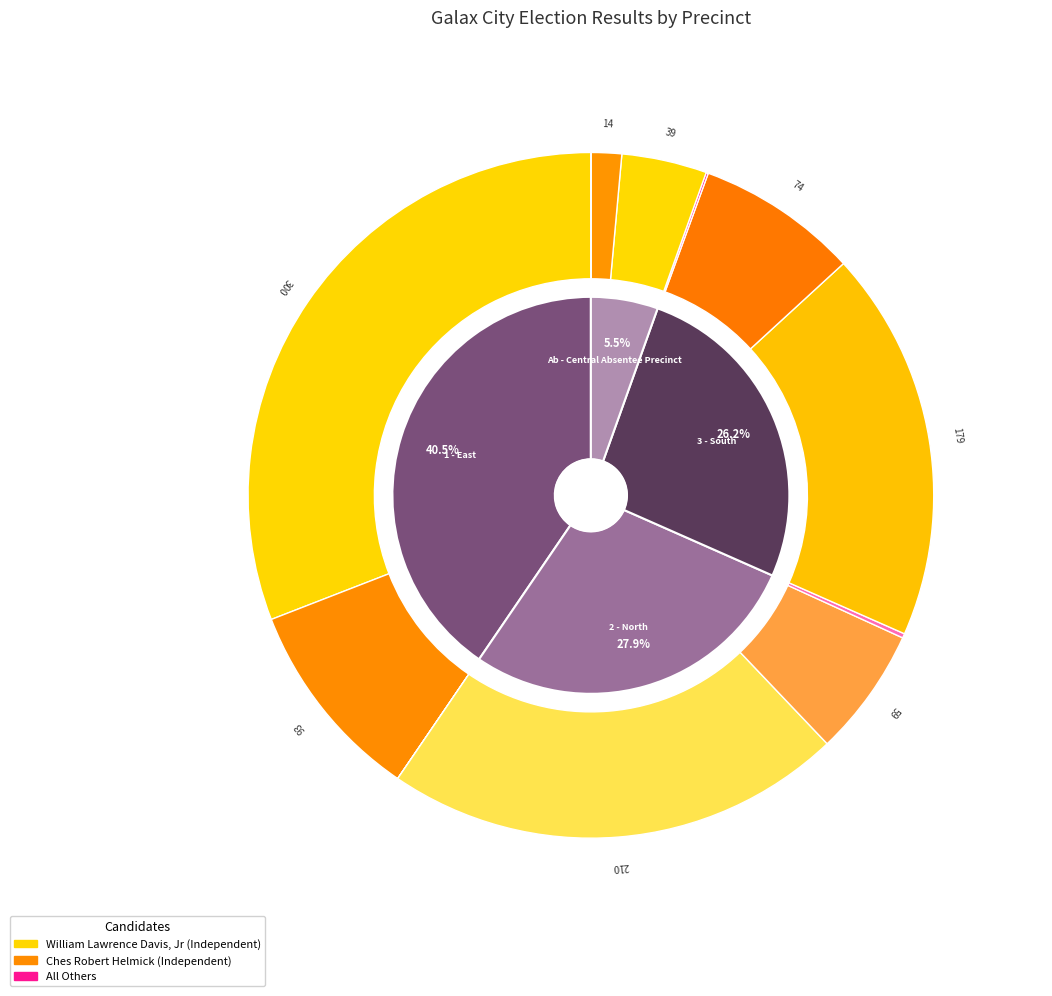

To the nearest percent, what portion does Ab - Central Absentee Precinct represent?

6%